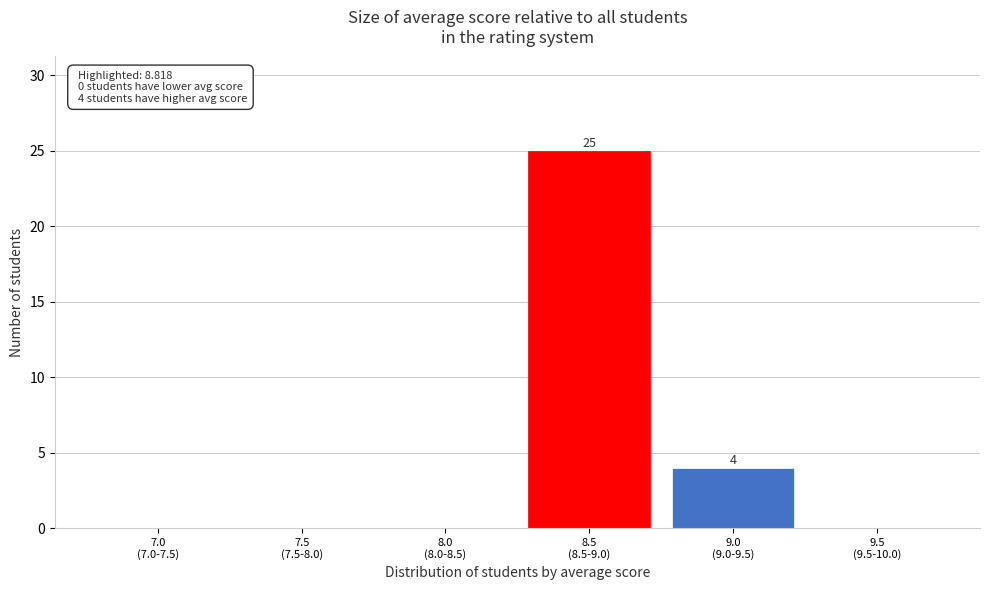

Are the bars horizontal?

No